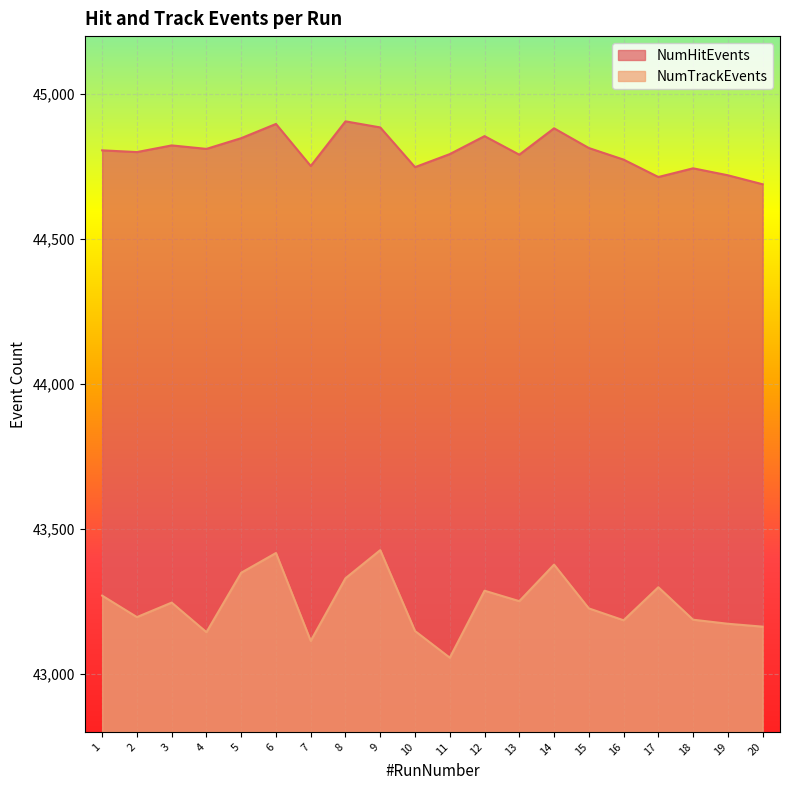

How many lines are shown in the chart?

2